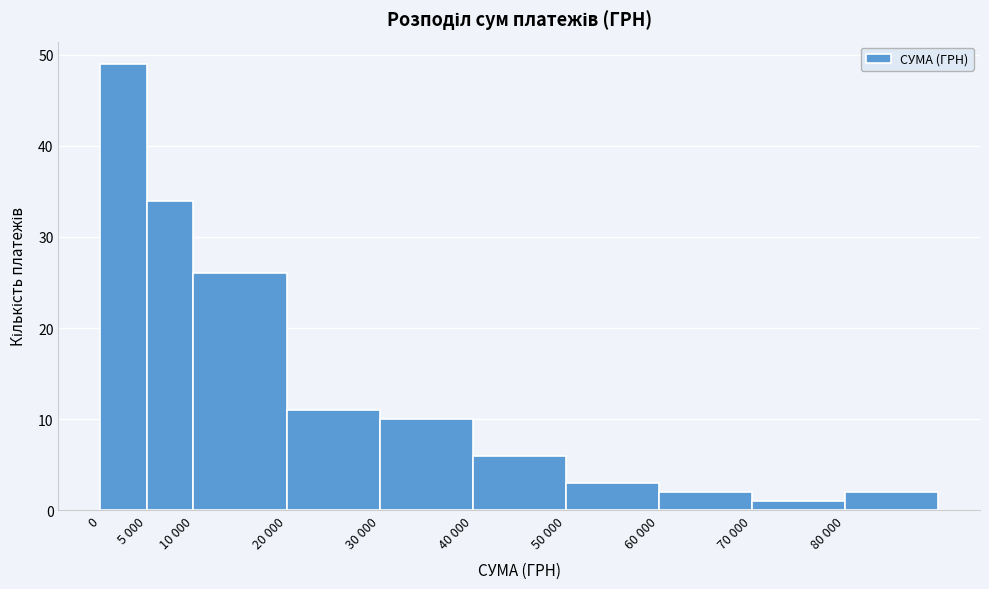

Reading right to left, extract all data points from this chart.

80 000=2	70 000=1	60 000=2	50 000=3	40 000=6	30 000=10	20 000=11	10 000=26	5 000=34	0=49